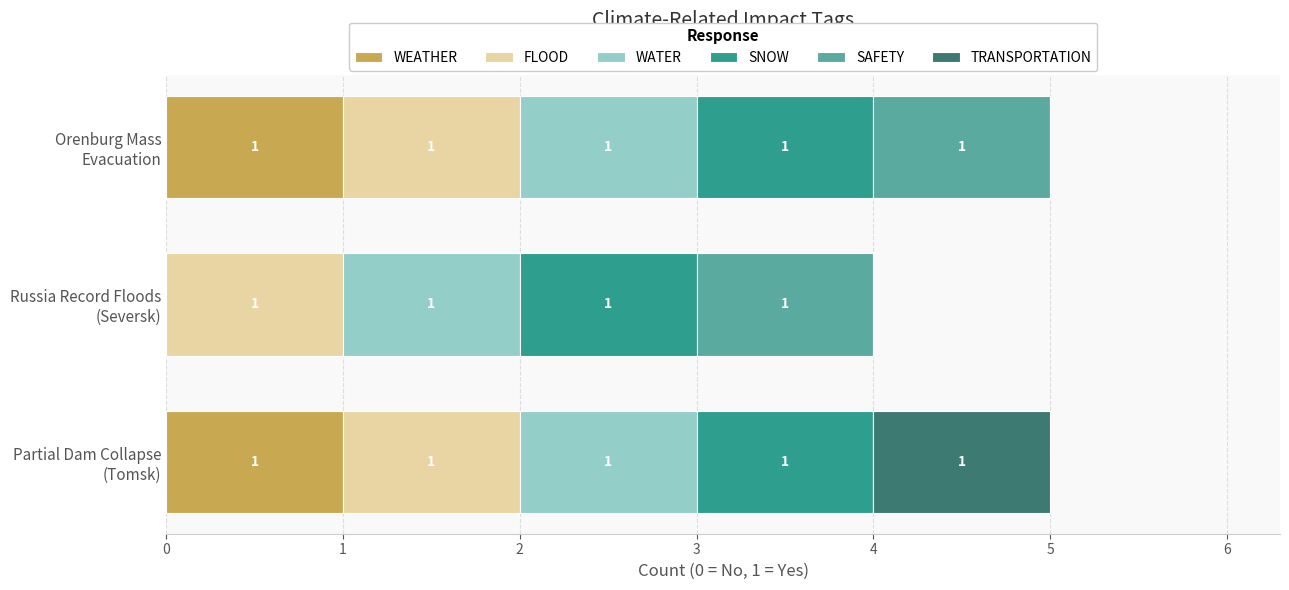

How many values in WEATHER are above zero?

2